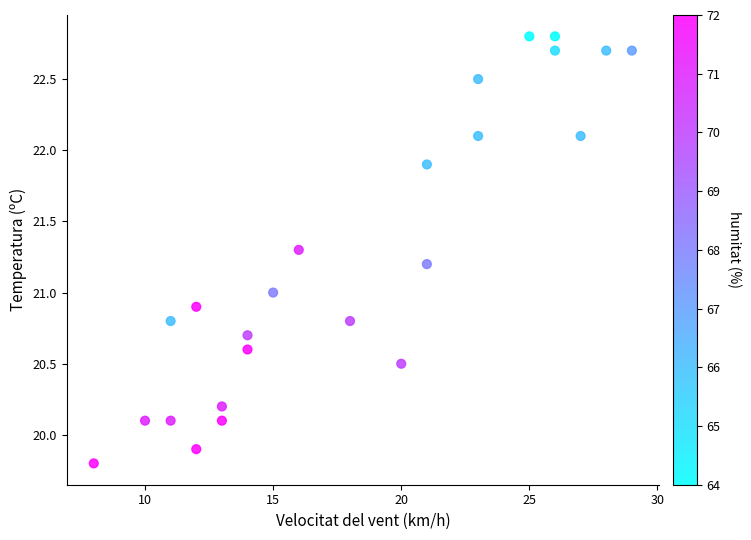

What is the range of X values (max minus min)?

21.0